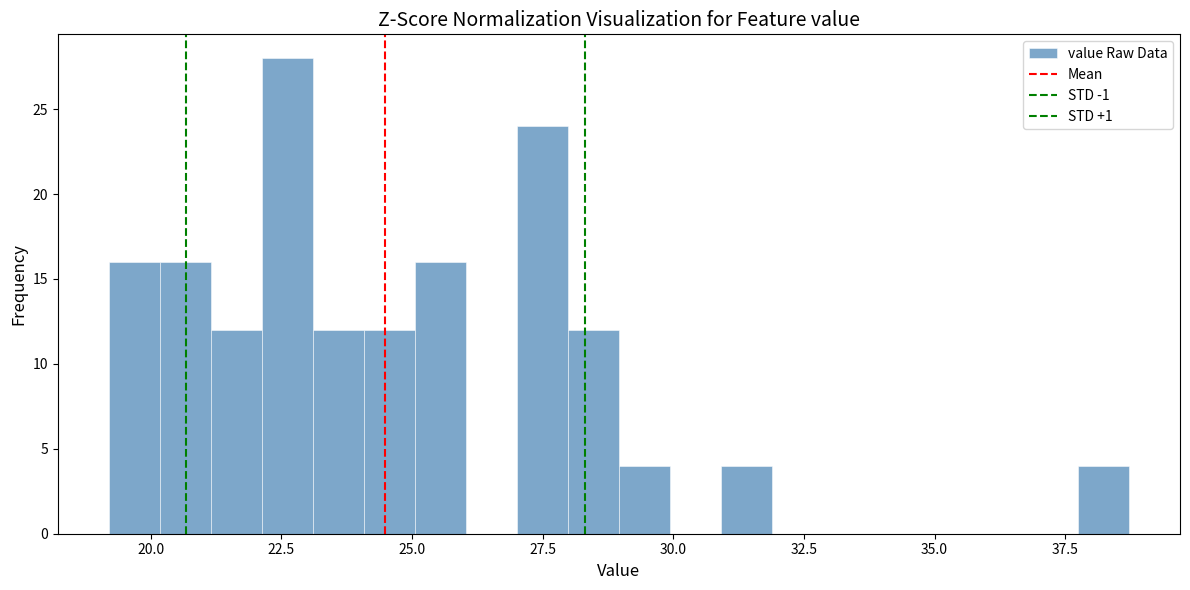

Read against the x-axis, roughly where is the centre of the tallest bar?

22.5